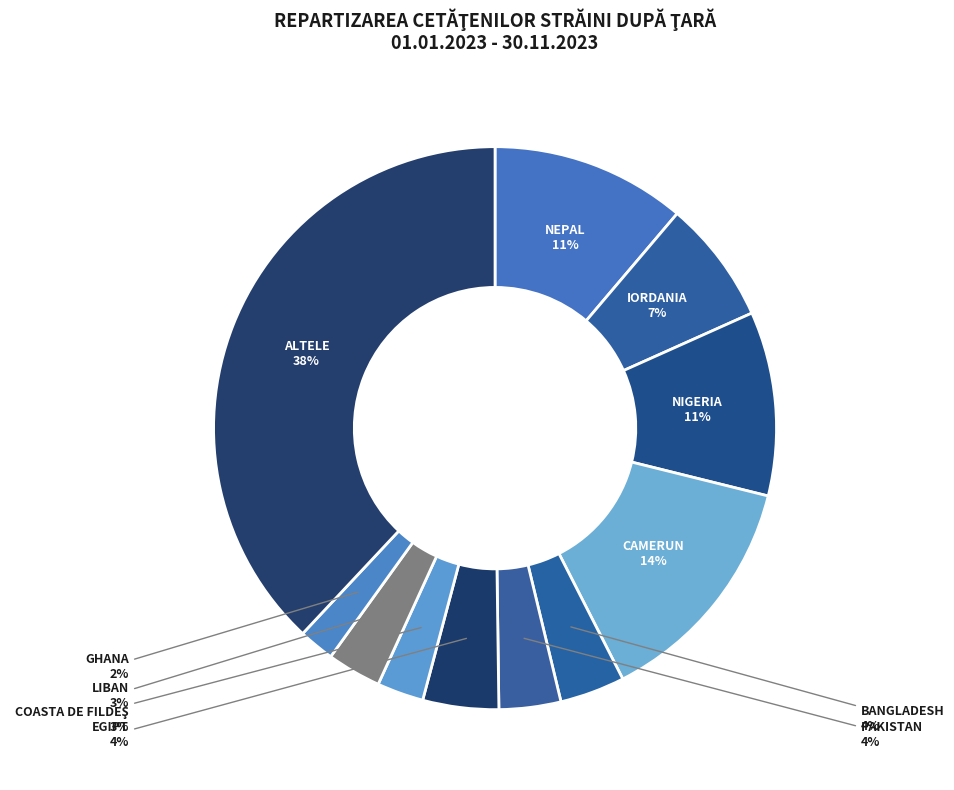

Count the number of slices in the pie.

11